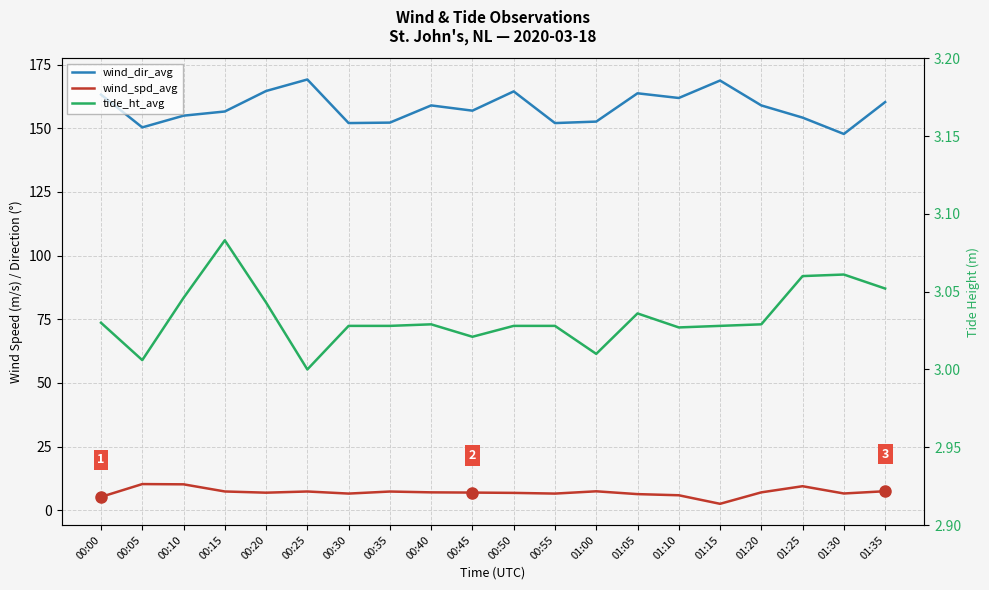

True or false: tide_ht_avg has more than 1 points higher than both neighbors.

True